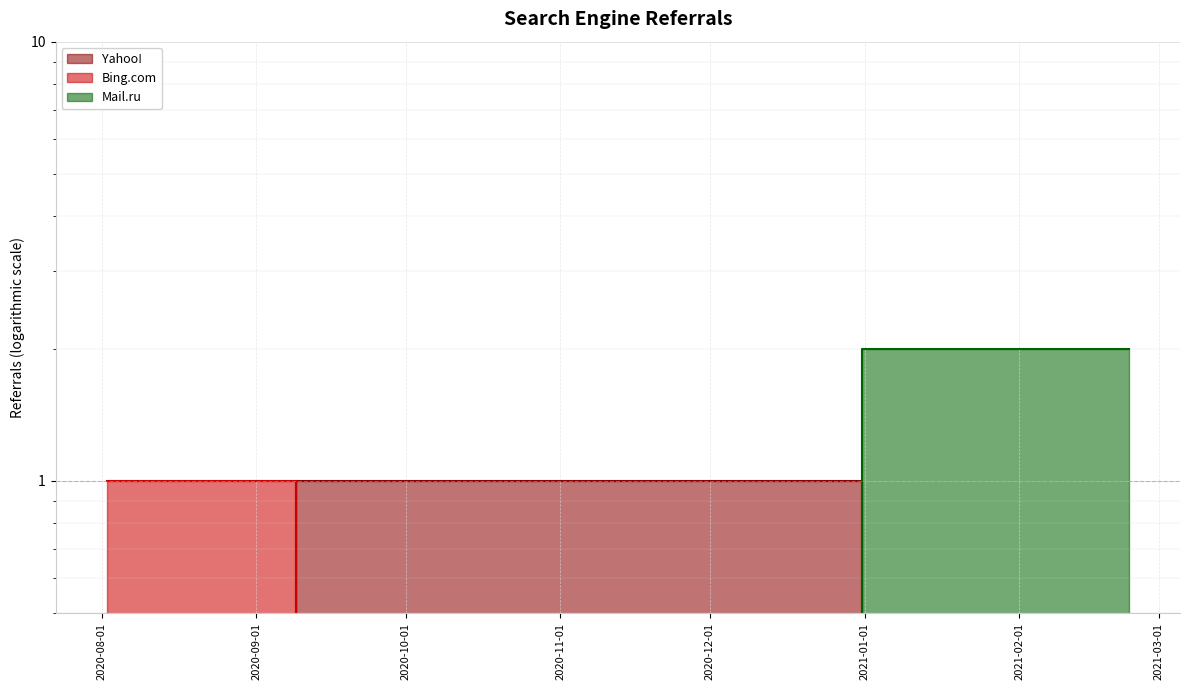

Between 2020-10-14 and 2021-02-23, which is larger?

2020-10-14